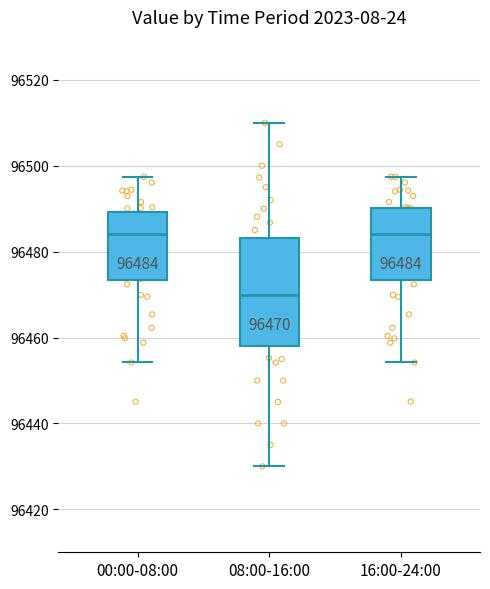

Which box is the tallest, from its lower edge to its upper edge?

08:00-16:00